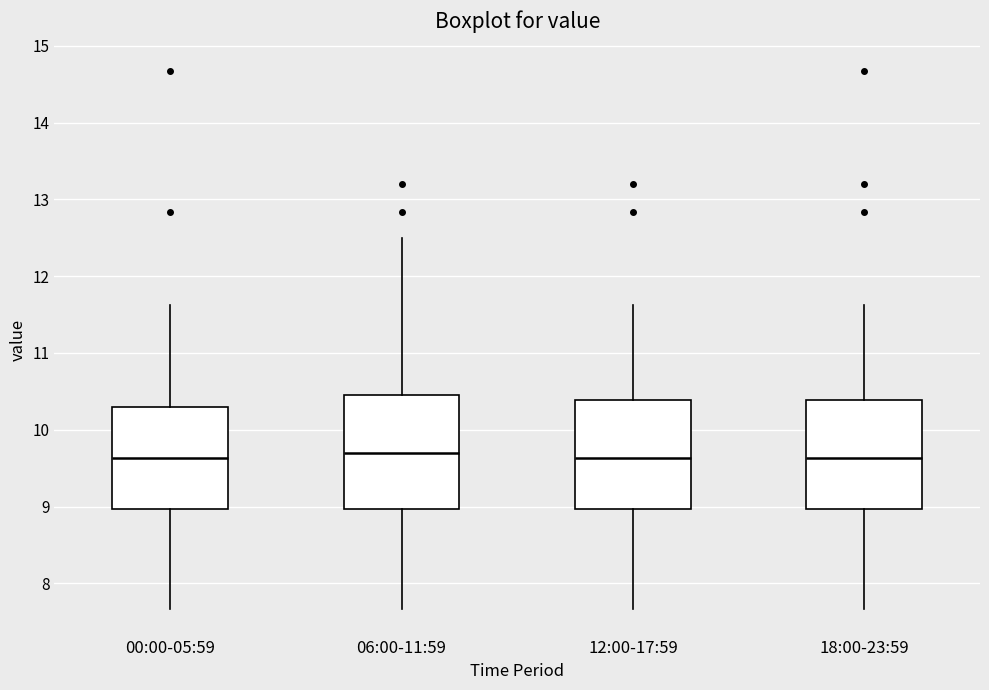

Reading left to right, transcribe this box plot: for each box, give where its median line is, the range the box spans, and where its two whiskers end, as read against the y-axis. The values are not printed on the chart, so give them approximately, as read against the axis.

00:00-05:59: median 9.6, box 9.0 to 10.3, whiskers 7.7 to 11.6
06:00-11:59: median 9.7, box 9.0 to 10.5, whiskers 7.7 to 12.5
12:00-17:59: median 9.6, box 9.0 to 10.4, whiskers 7.7 to 11.6
18:00-23:59: median 9.6, box 9.0 to 10.4, whiskers 7.7 to 11.6